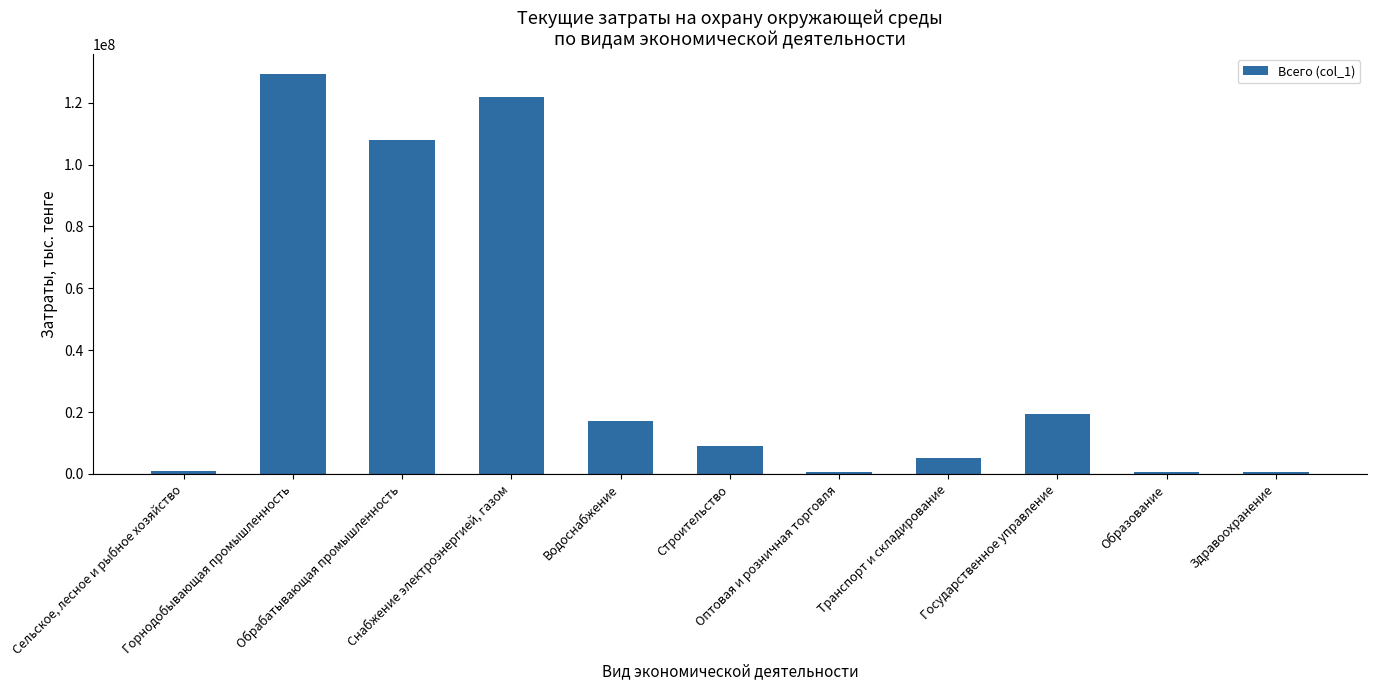

What position from the right is Снабжение электроэнергией, газом?

8